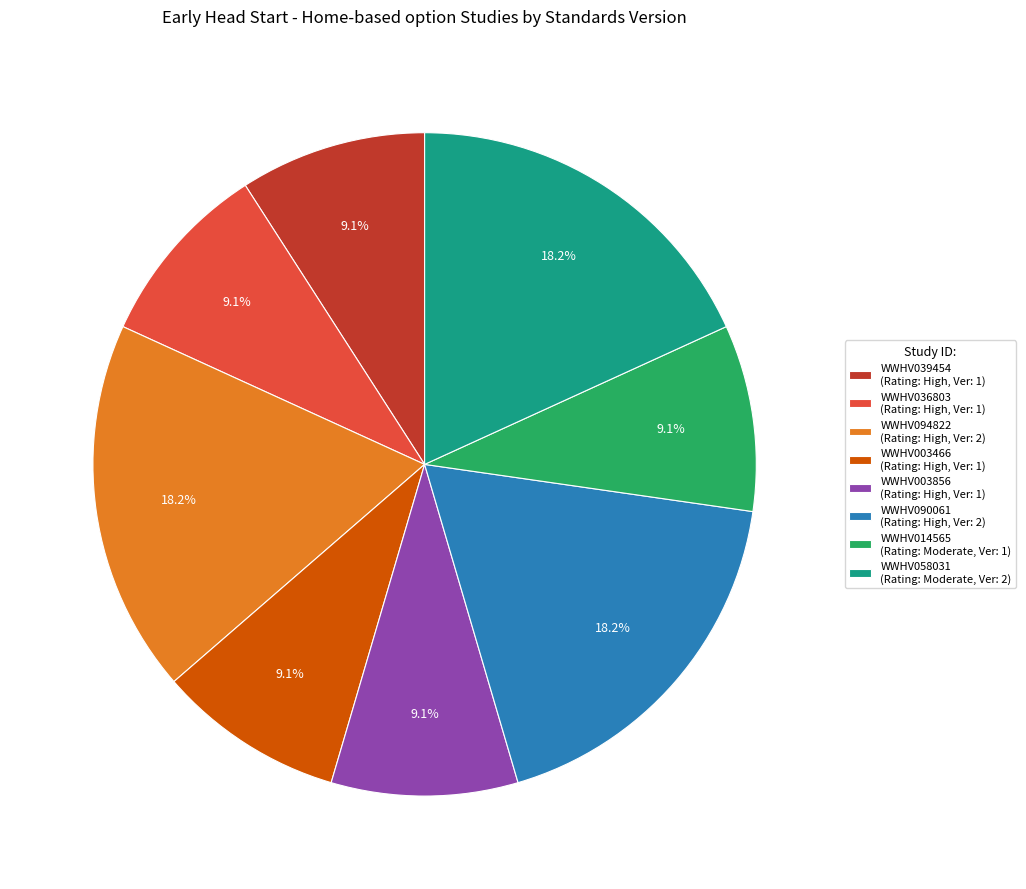

Is there any slice that represents more than half of the pie?

No